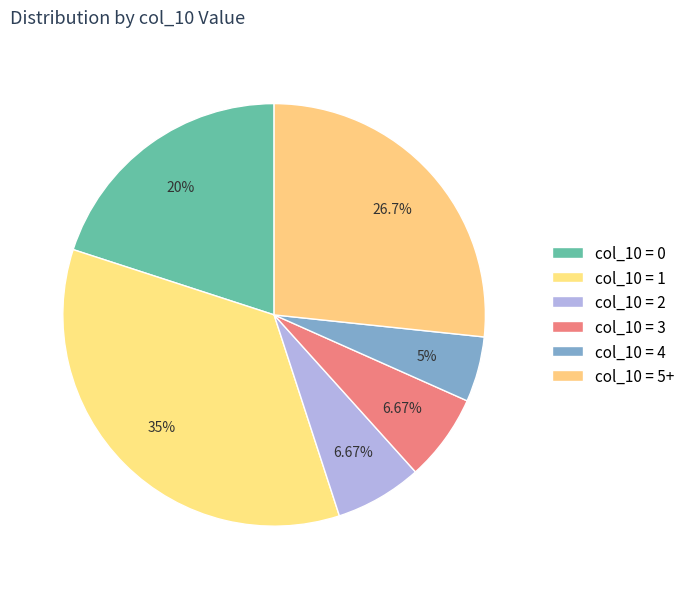

How many slices are in this pie chart?

6